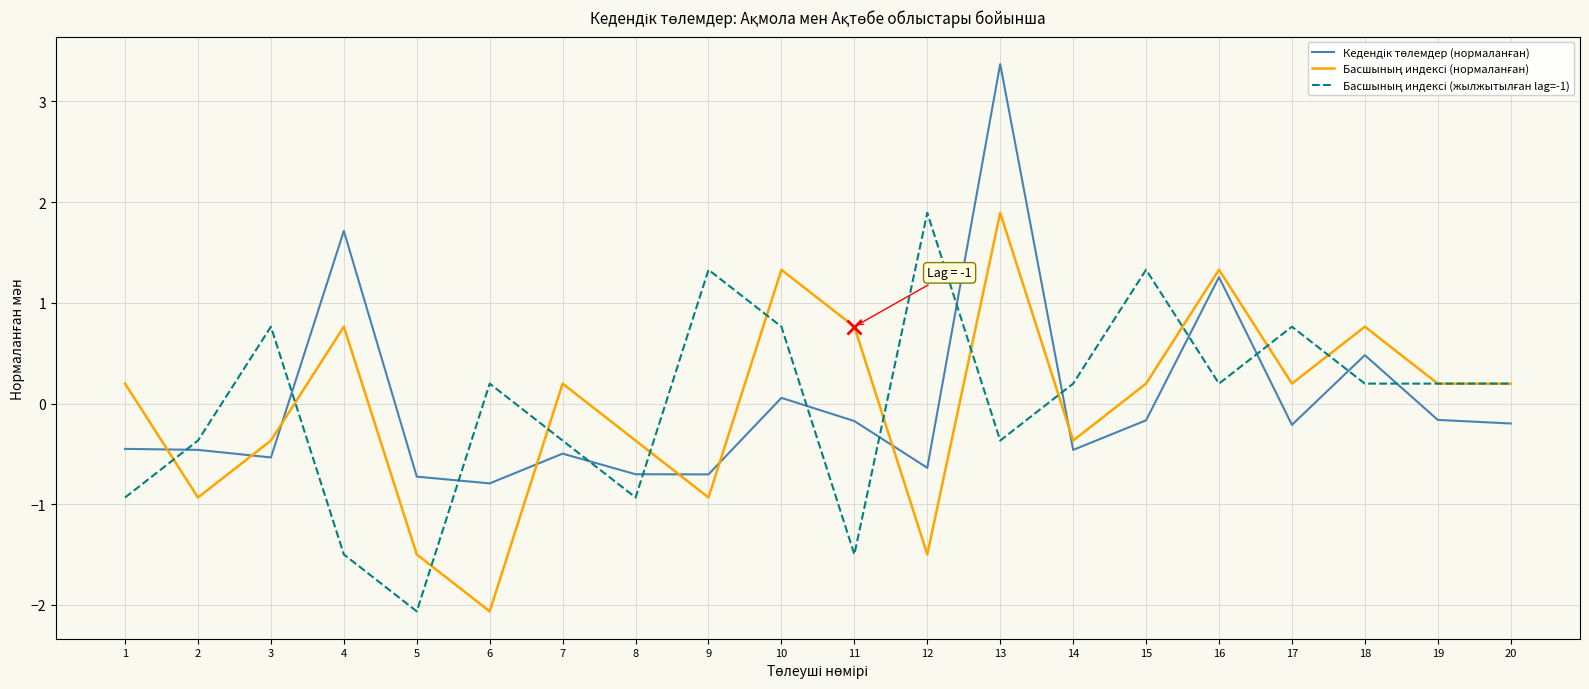

What is the spread (max minus min) of values at 17?

1.0